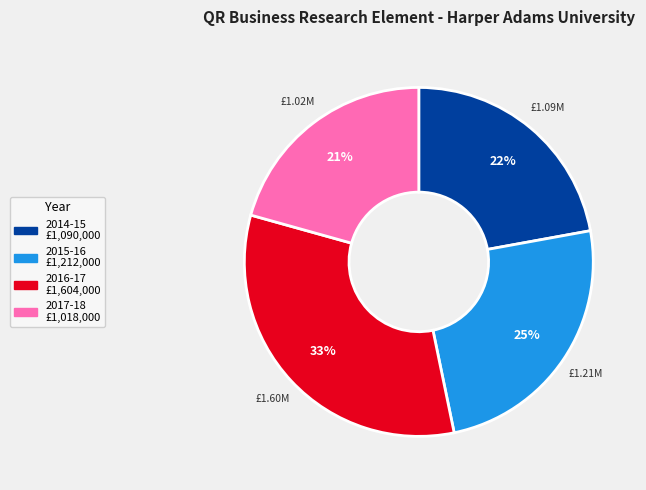

Is there any slice that represents more than half of the pie?

No